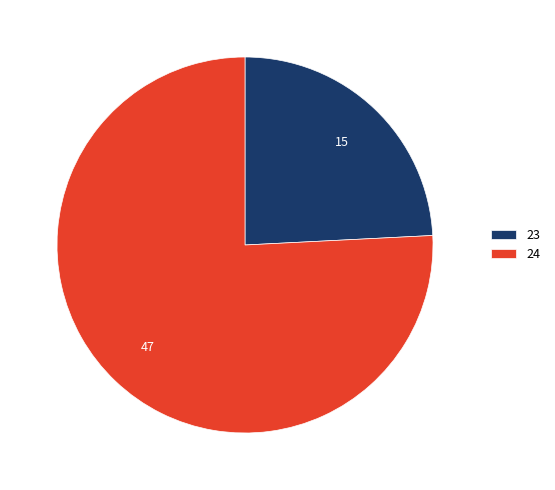

Rank the categories by value from highest to lowest.

24, 23